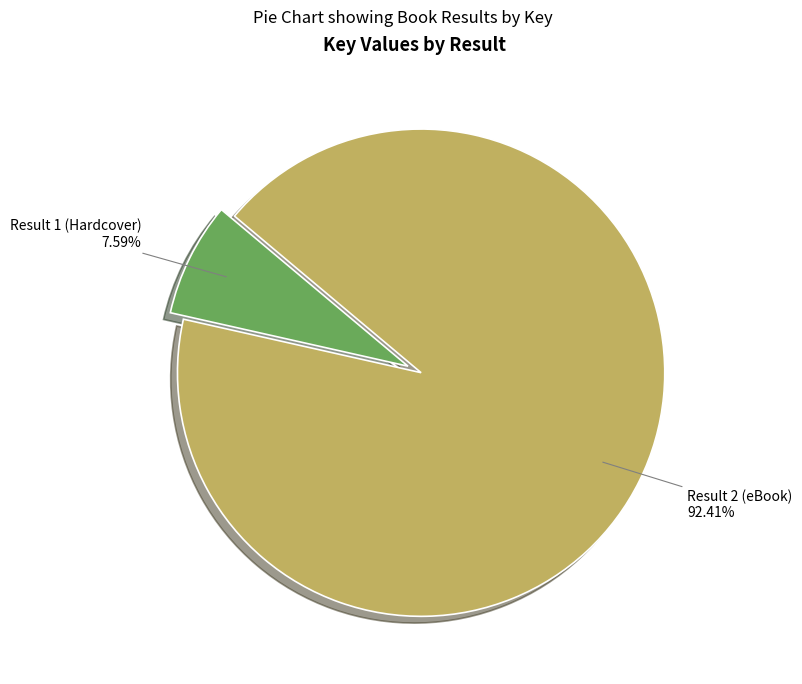

Is it true that Result 1 (Hardcover) is 8% of the pie?

True